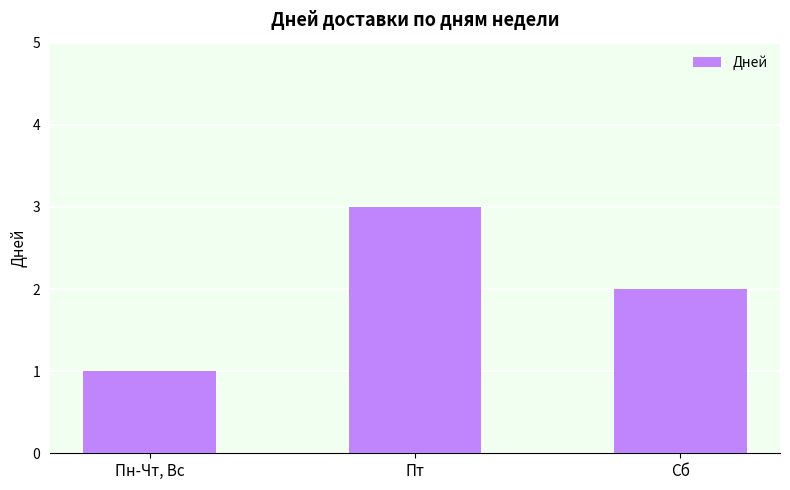

Which category has the highest value across all series?

Пт